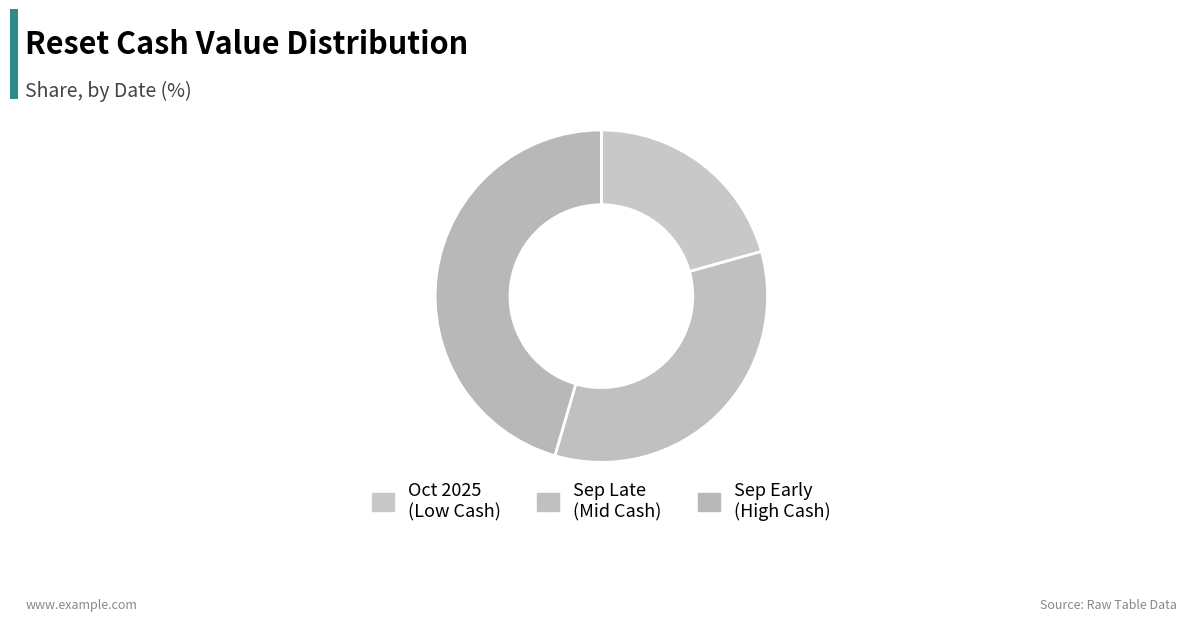

Is there a majority slice in this chart?

No